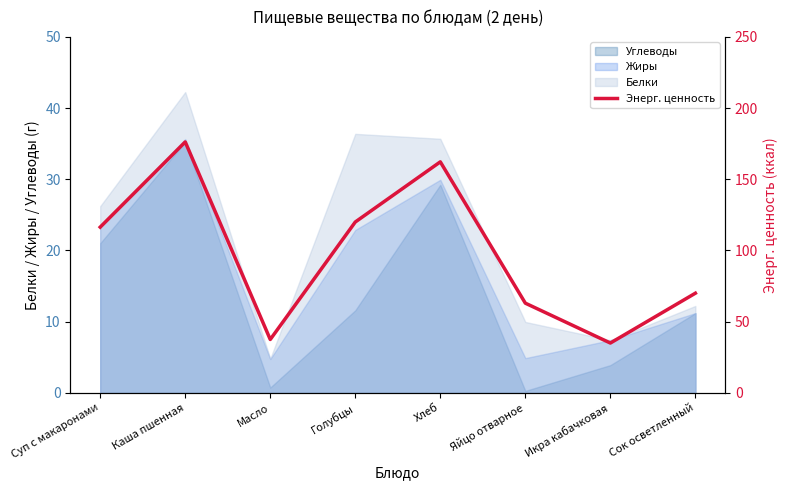

Reading right to left, what are all the values shown in this chart?

Сок осветленный=70.0	Икра кабачковая=35.0	Яйцо отварное=63.0	Хлеб=162.2	Голубцы=120.0	Масло=37.5	Каша пшенная=176.2	Суп с макаронами=116.4